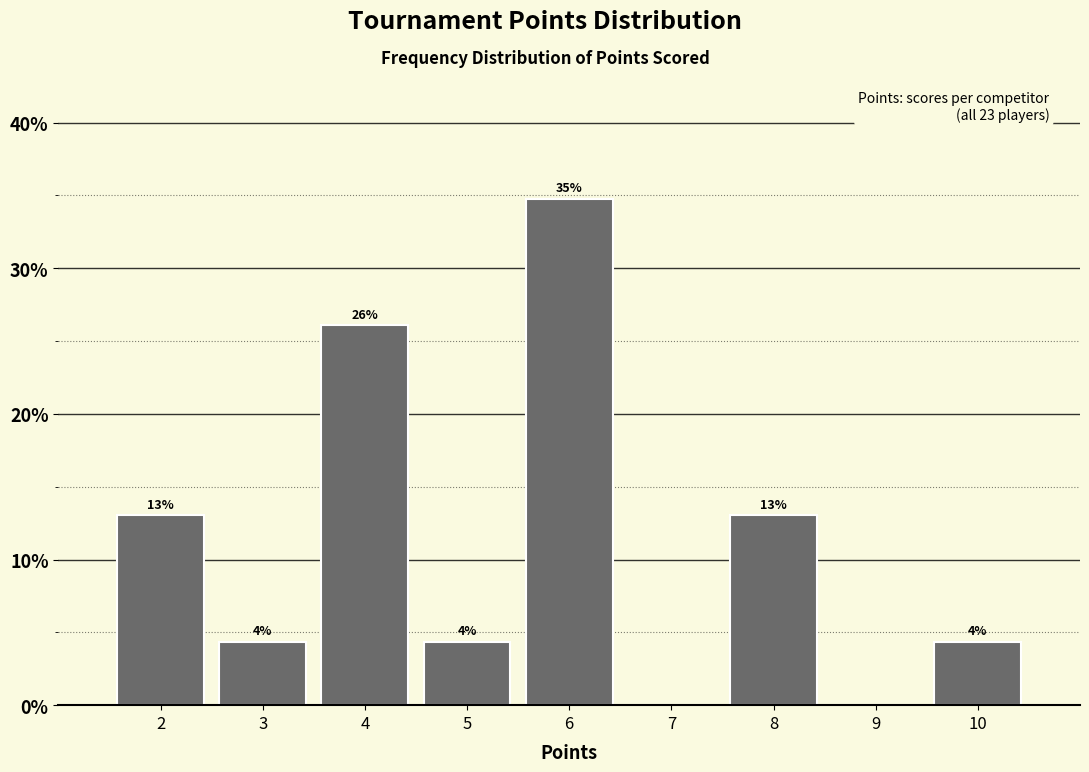

Are the bars horizontal?

No